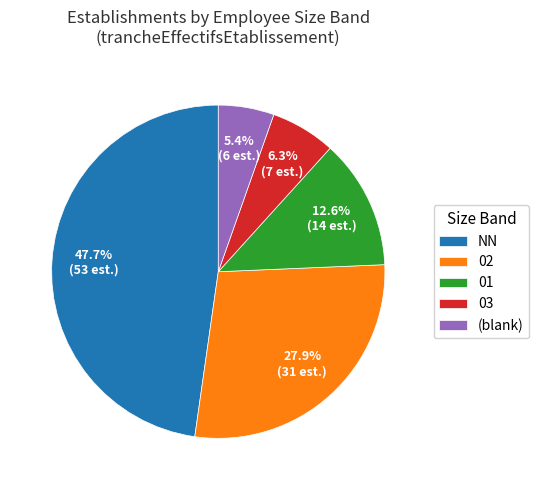

True or false: 01 accounts for 13% of the total.

True